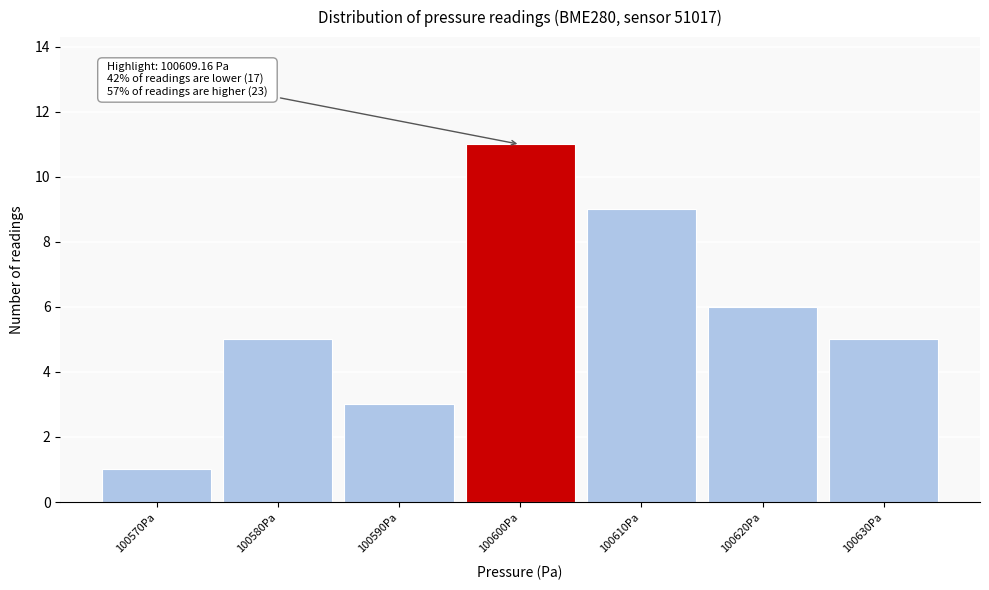

Reading right to left, transcribe all the data shown in this chart.

100630Pa=5	100620Pa=6	100610Pa=9	100600Pa=11	100590Pa=3	100580Pa=5	100570Pa=1